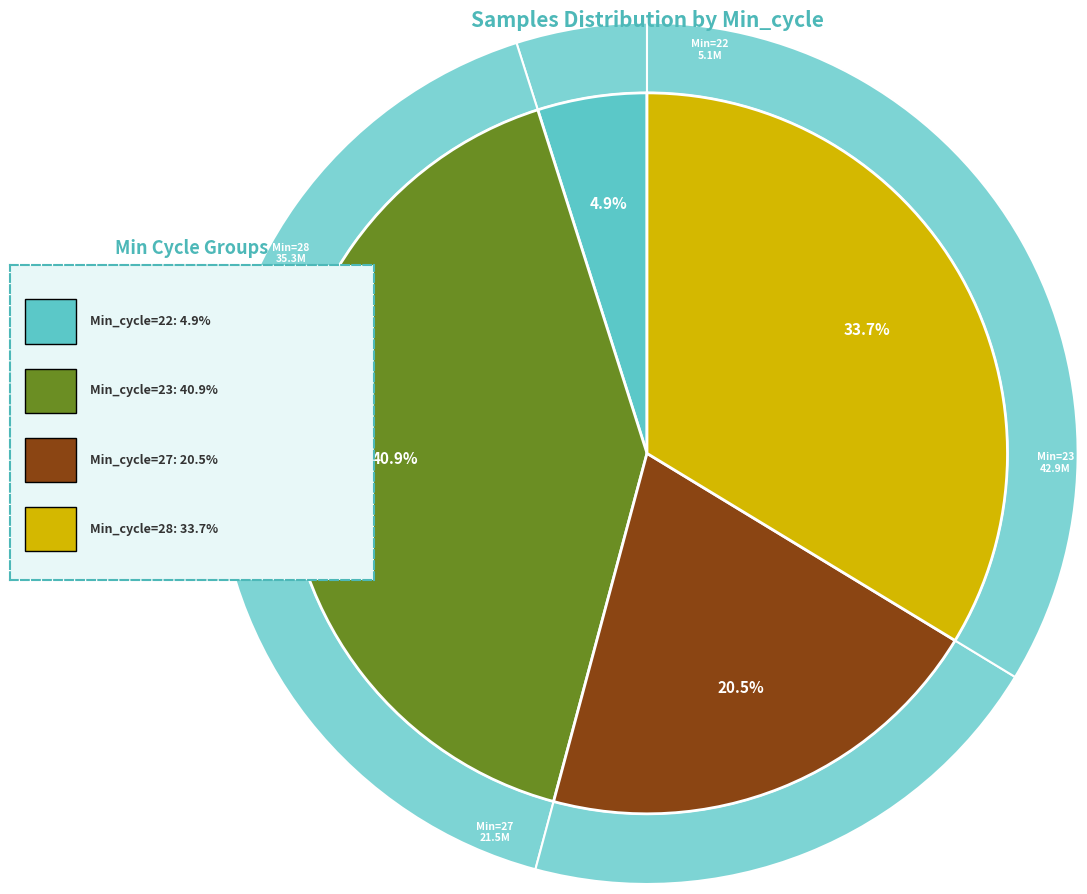

Does any single category account for the majority?

No